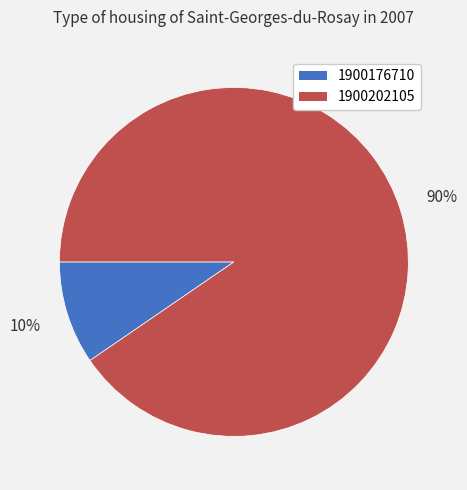

To the nearest percent, what is the combined percentage of 1900202105 and 1900176710?

100%